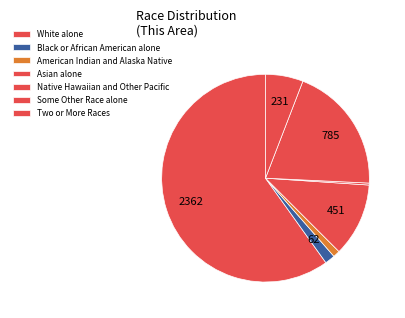

To the nearest percent, what percentage of the pie is American Indian and Alaska Native?

1%